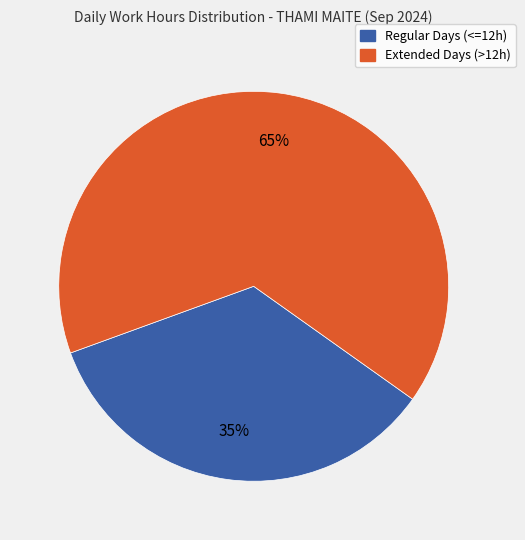

To the nearest percent, what is the average slice percentage?

50%